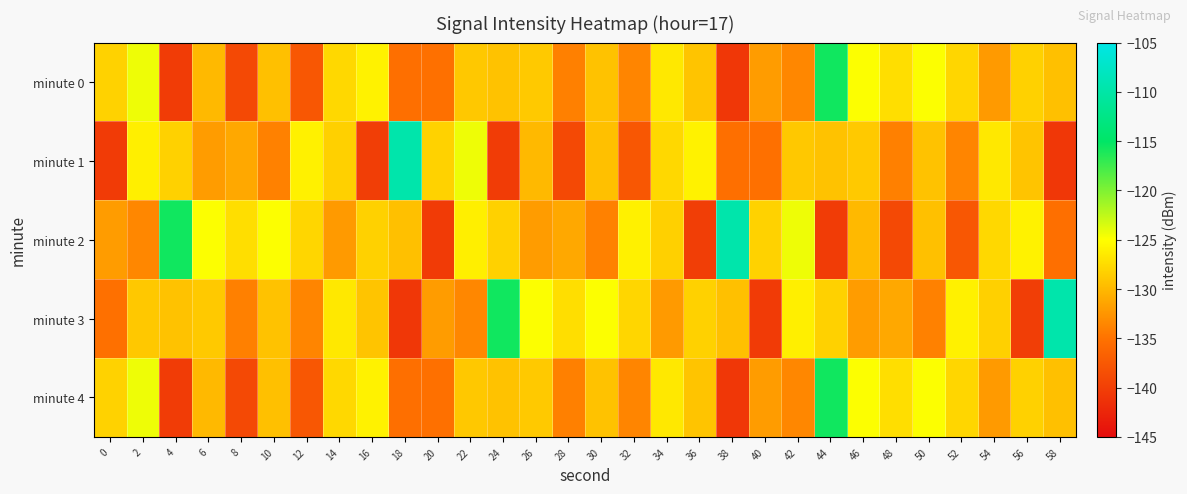

List the series in order of their peak value, highest first.

minute 1, minute 2, minute 3, minute 0, minute 4